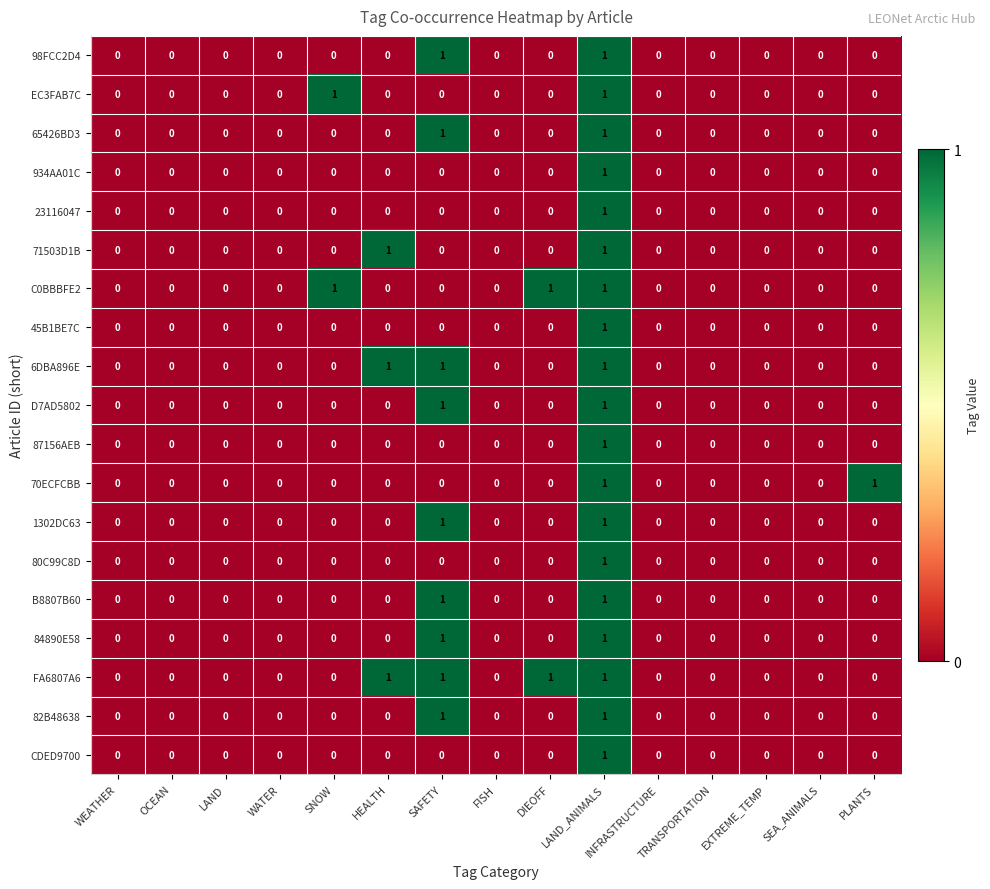

Between WATER and PLANTS, which series saw the biggest shift?

70ECFCBB